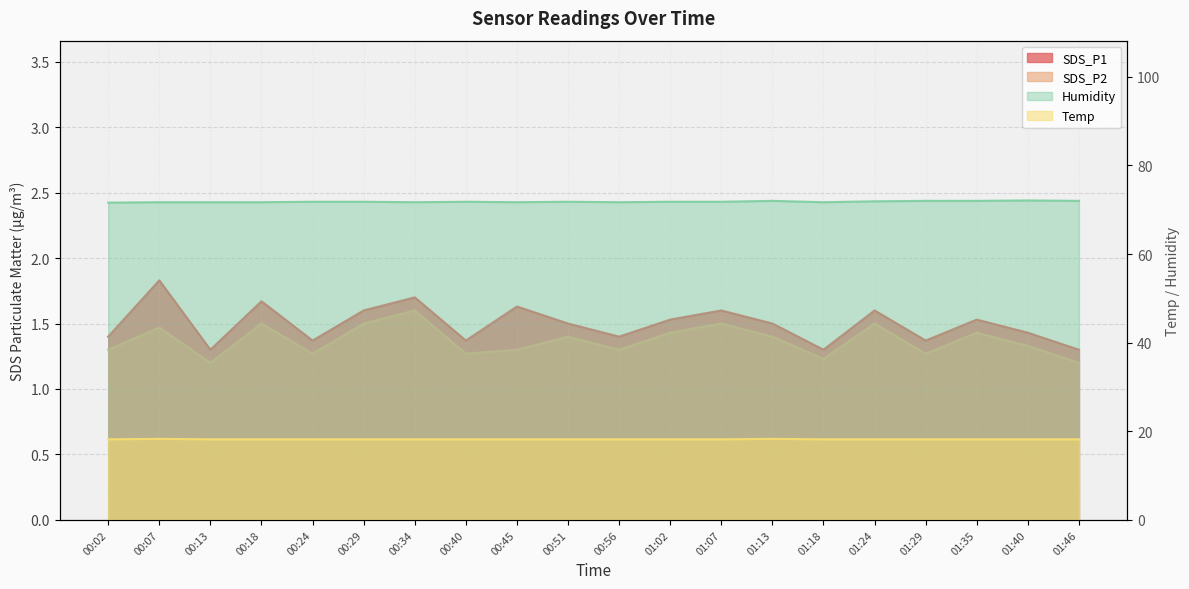

What position from the right is 00:18?

17